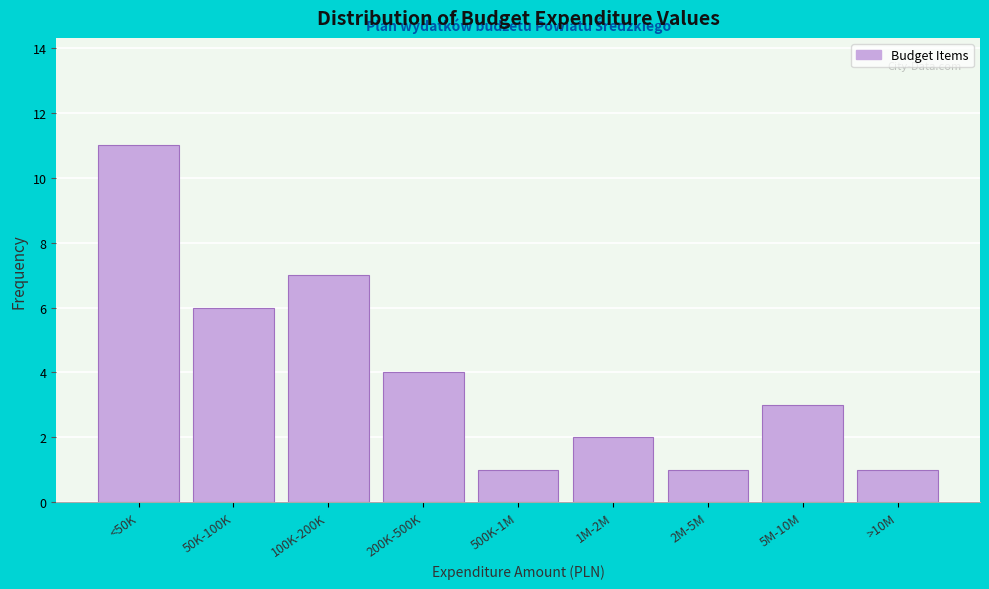

Reading right to left, extract all data points from this chart.

1	3	1	2	1	4	7	6	11